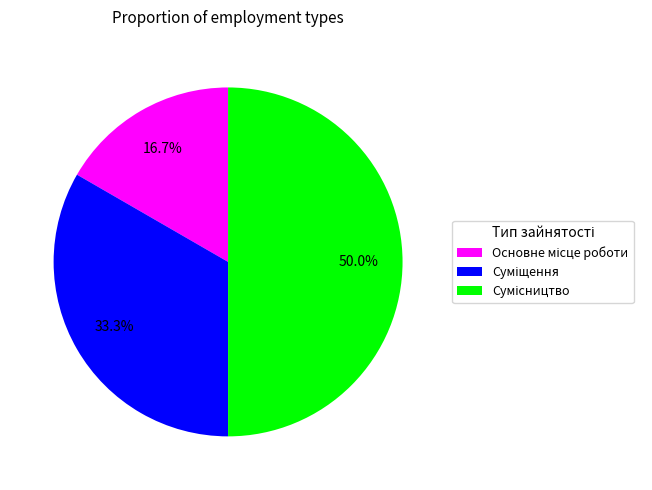

Count the number of slices in the pie.

3